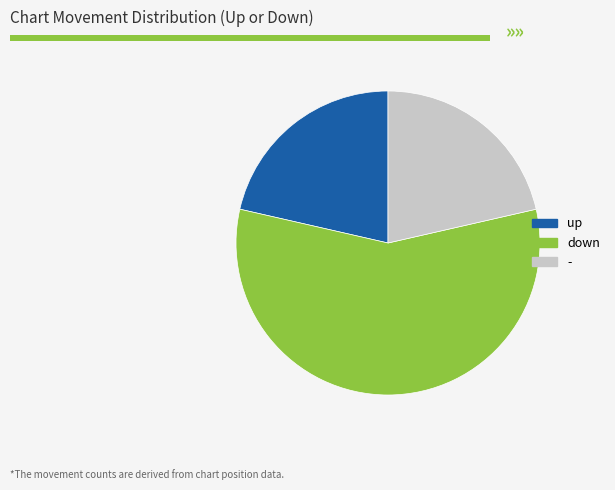

True or false: down accounts for 47% of the total.

False